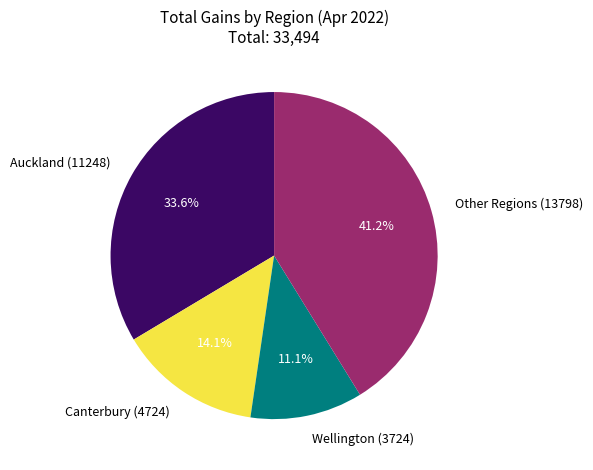

Which slice is the smallest?

Wellington (3724)